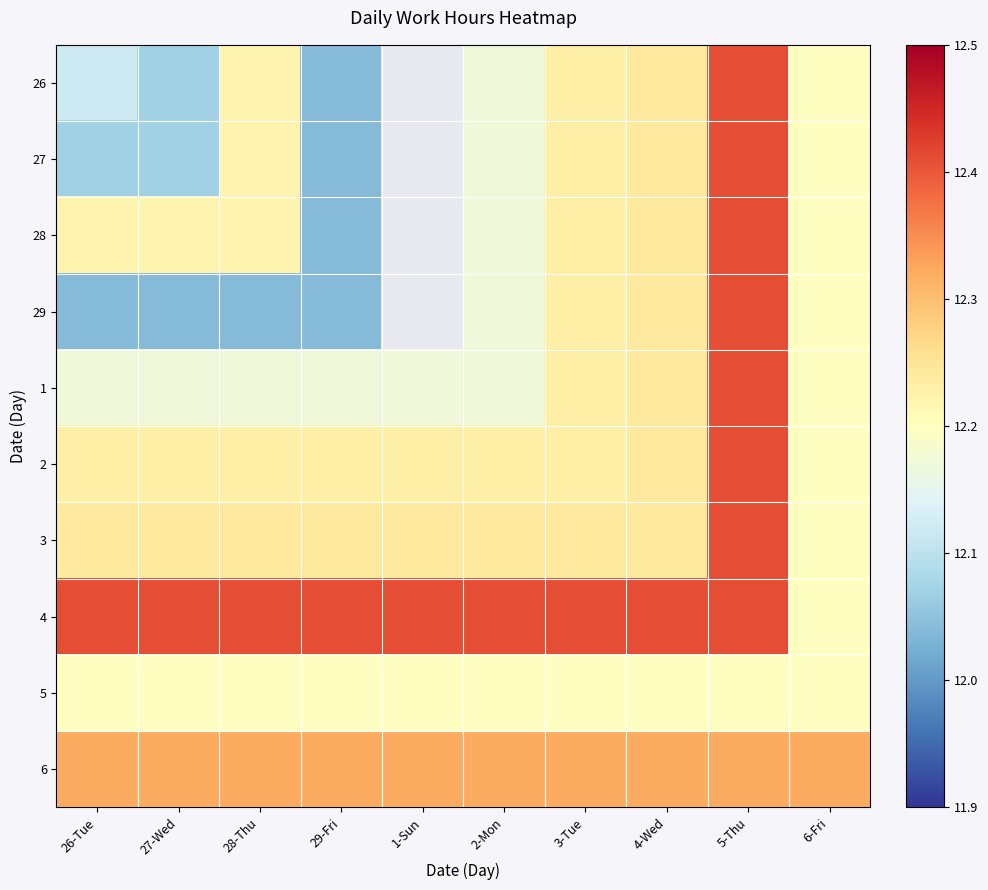

Which category has the lowest value in the 1 series?

26-Tue